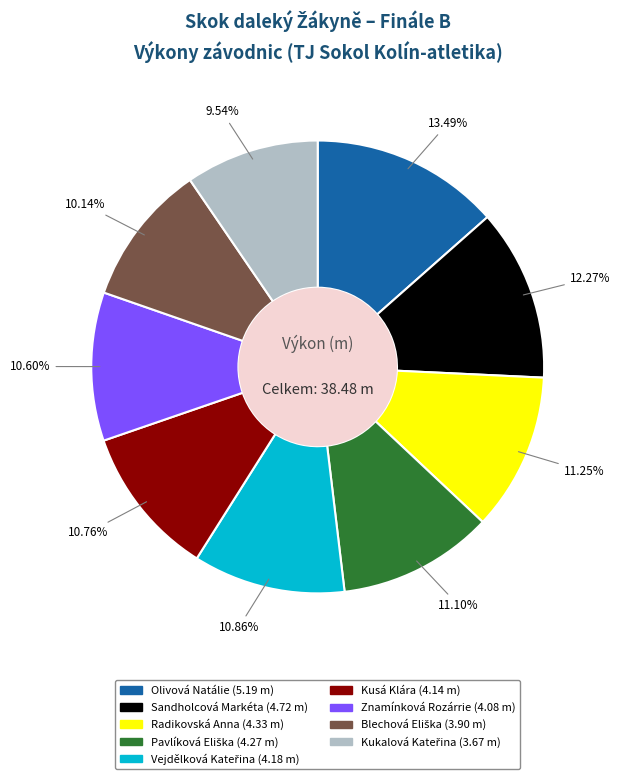

Does any single category account for the majority?

No